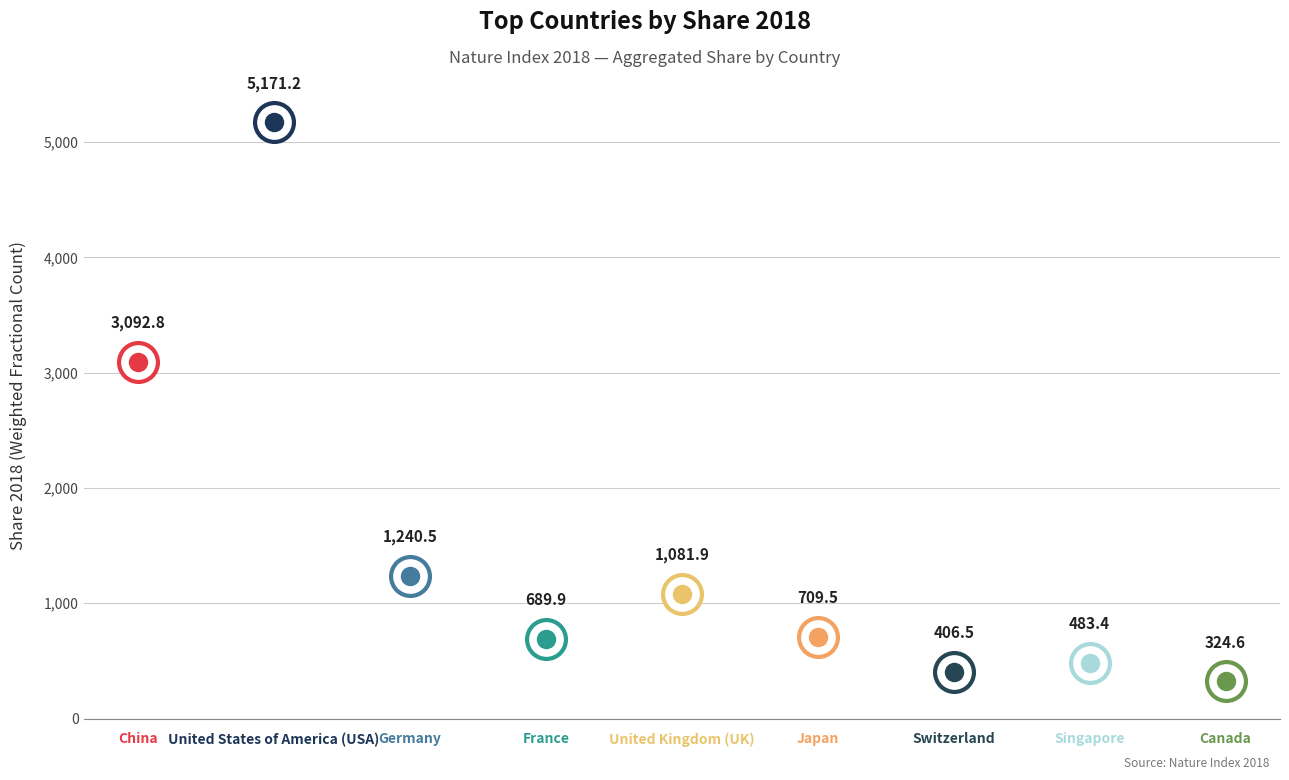

What is the difference between the values at United States of America (USA) and Switzerland?

4764.7